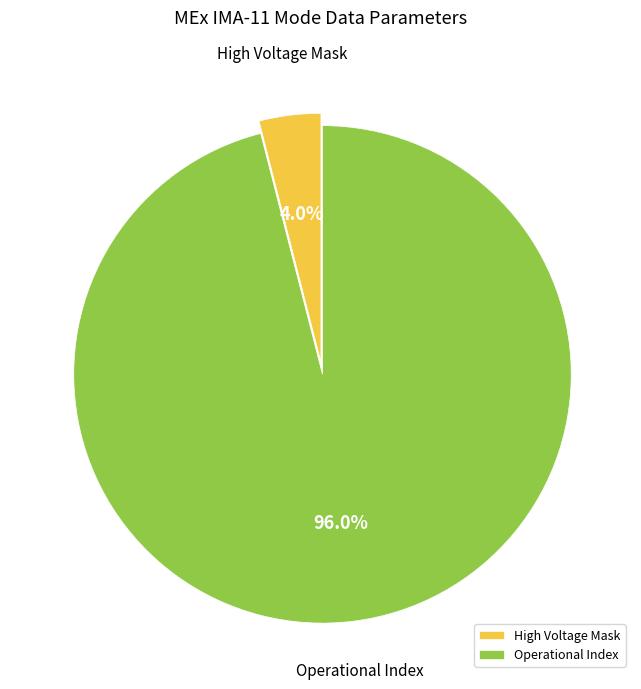

Rank the categories by value from lowest to highest.

High Voltage Mask, Operational Index